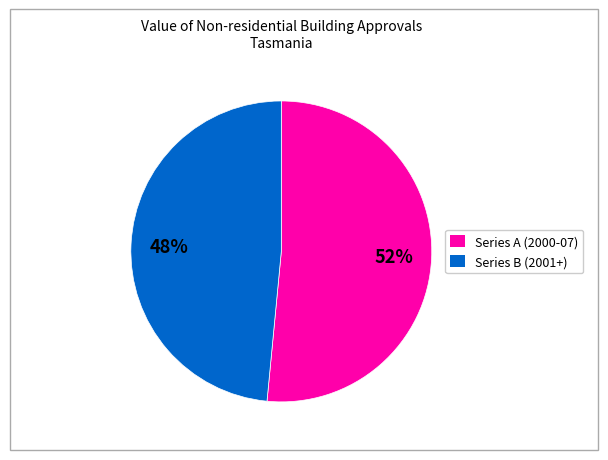

To the nearest percent, what is the average slice percentage?

50%